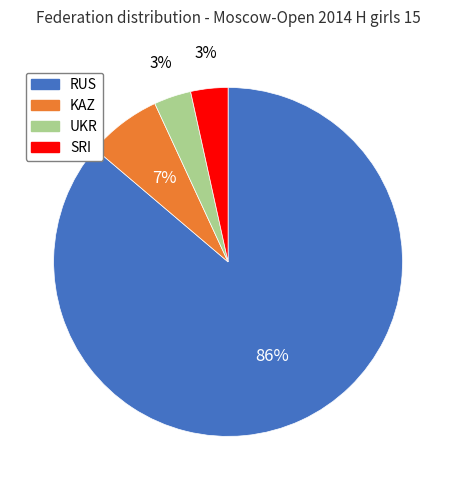

To the nearest percent, what is the combined percentage of SRI and RUS?

90%